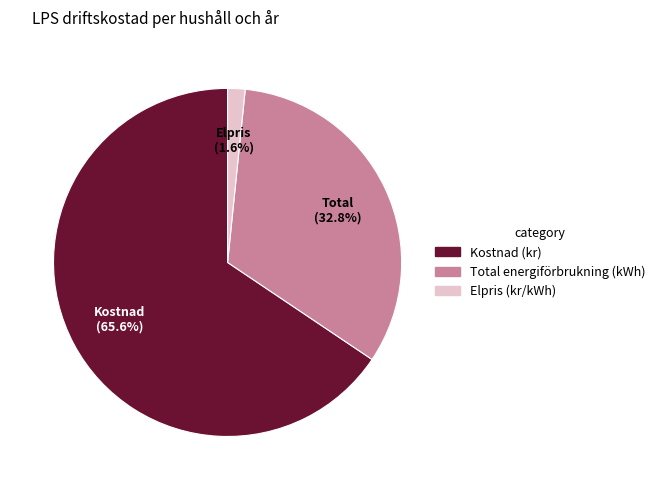

Is there any slice that represents more than half of the pie?

Yes